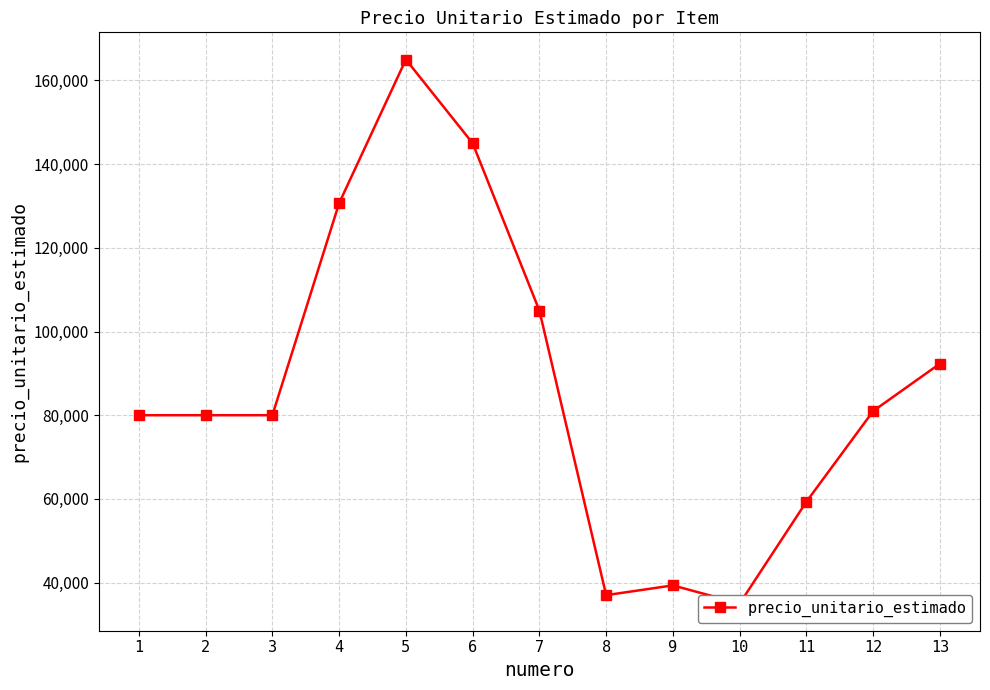

Rank the categories by value from highest to lowest.

5, 6, 4, 7, 13, 12, 1, 2, 3, 11, 9, 8, 10